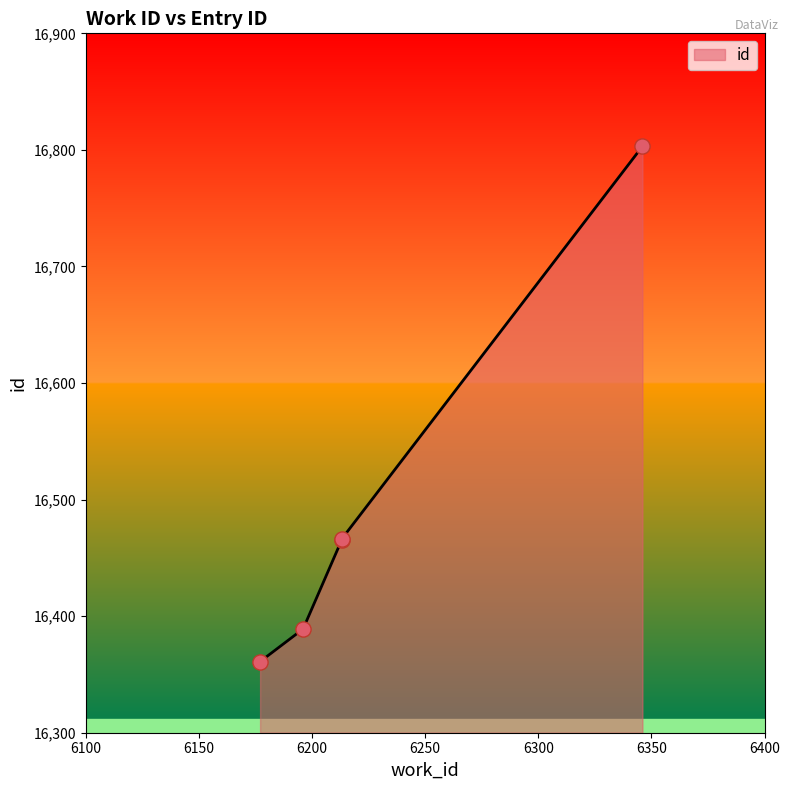

What is the change in value from 6213 to 6346?

+337